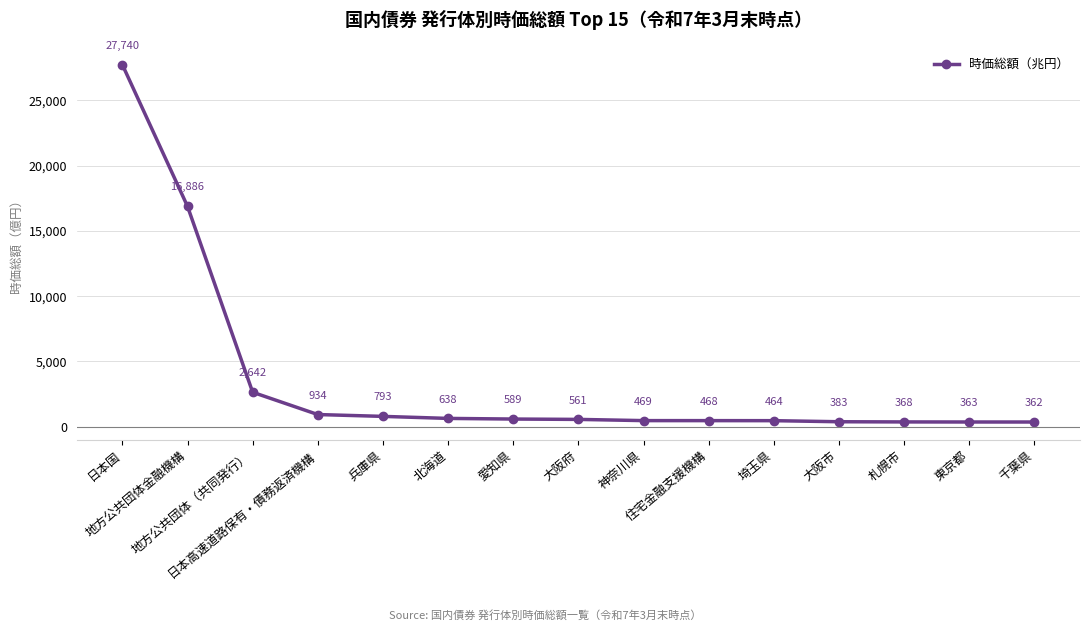

List the labels in order of value, smallest first.

千葉県, 東京都, 札幌市, 大阪市, 埼玉県, 住宅金融支援機構, 神奈川県, 大阪府, 愛知県, 北海道, 兵庫県, 日本高速道路保有・債務返済機構, 地方公共団体（共同発行）, 地方公共団体金融機構, 日本国